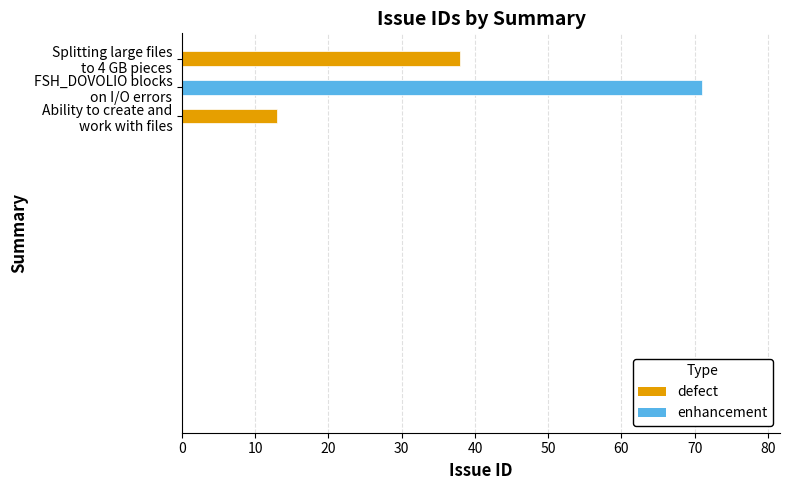

The value at FSH_DOVOLIO blocks
on I/O errors is 71. True or false?

True